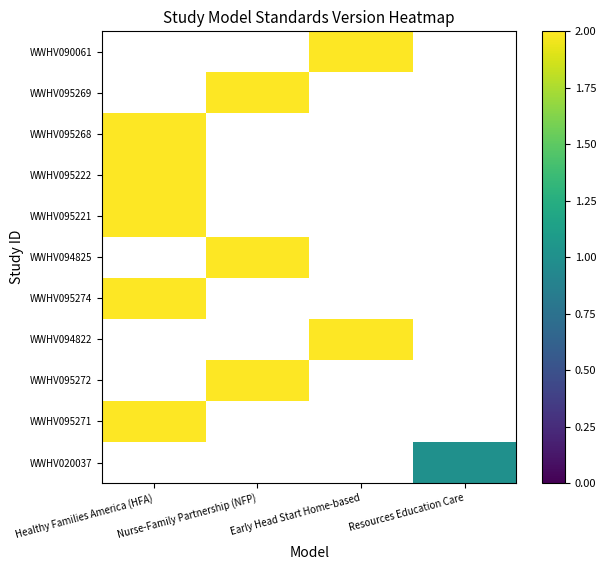

How many values in WWHV020037 are above zero?

1